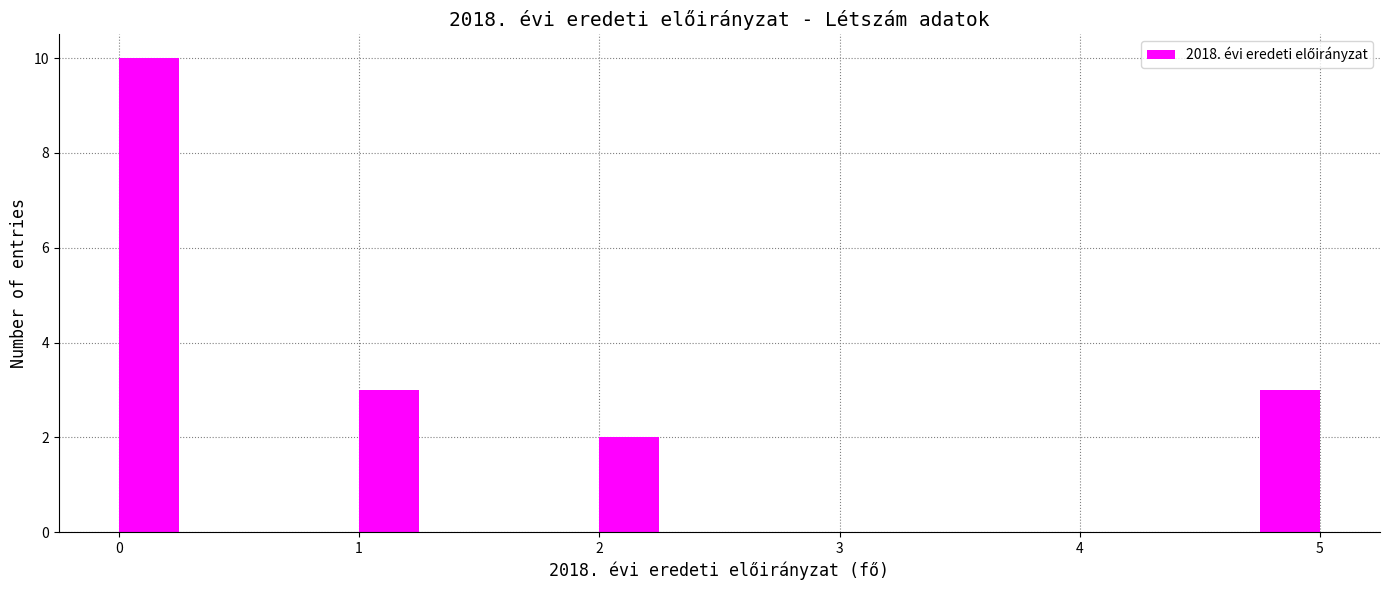

Read against the x-axis, roughly where is the centre of the tallest bar?

0.1